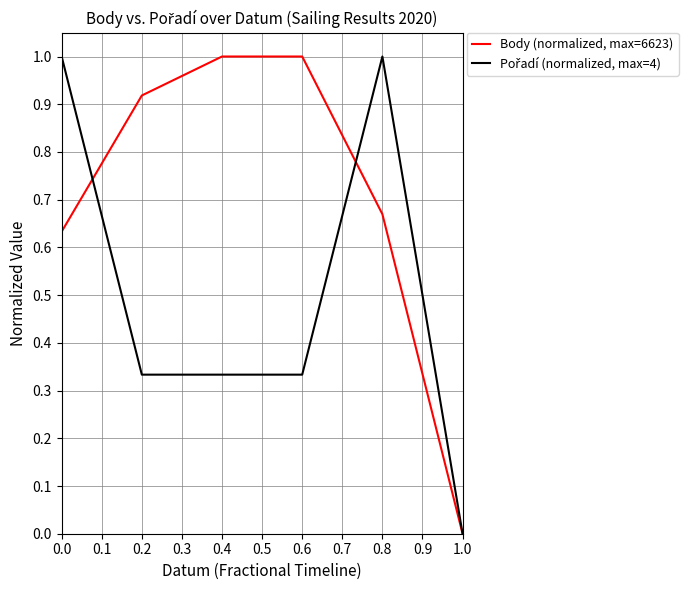

What position from the left is 0.4?

3